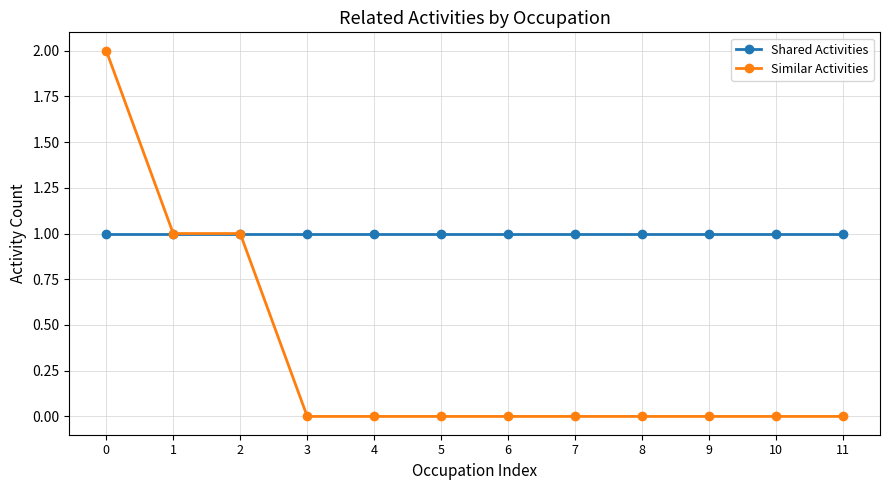

Reading right to left, transcribe all the data shown in this chart.

Shared Activities: 11=1	10=1	9=1	8=1	7=1	6=1	5=1	4=1	3=1	2=1	1=1	0=1
Similar Activities: 11=0	10=0	9=0	8=0	7=0	6=0	5=0	4=0	3=0	2=1	1=1	0=2